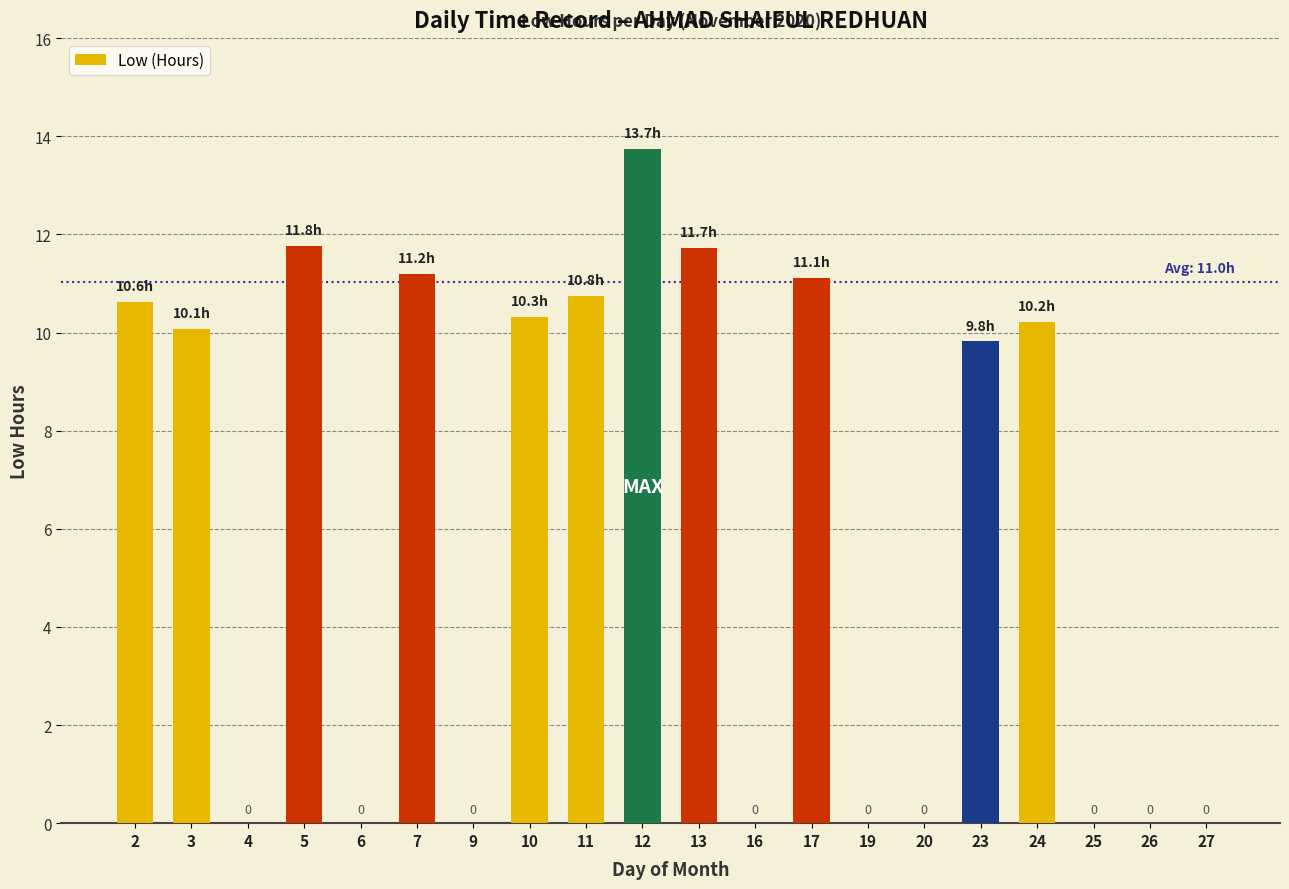

Between 16 and 12, which is larger?

12